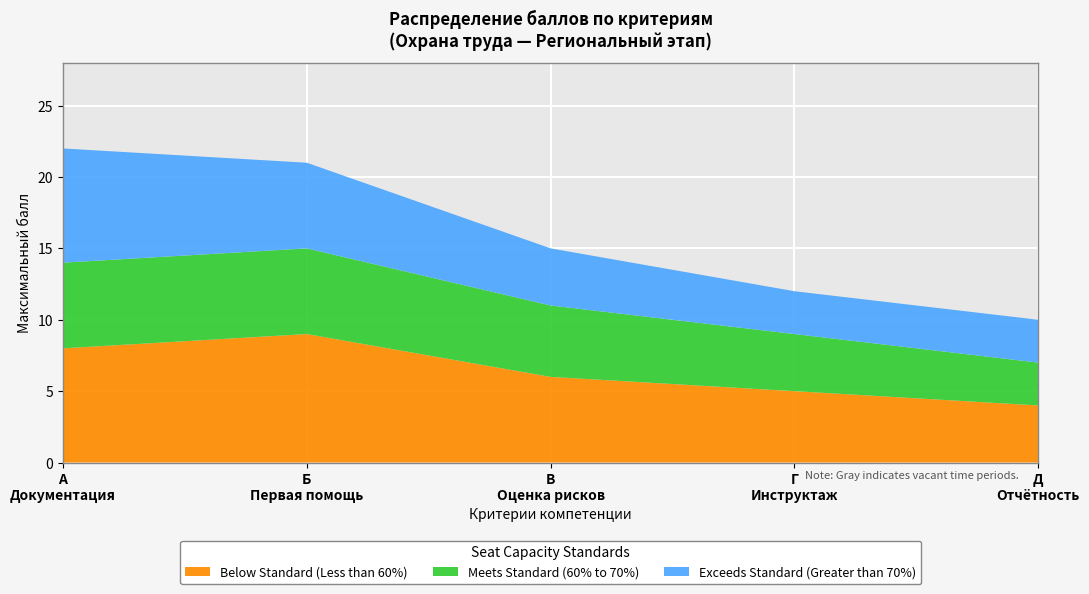

What is the minimum value for Below Standard (Less than 60%)?

4